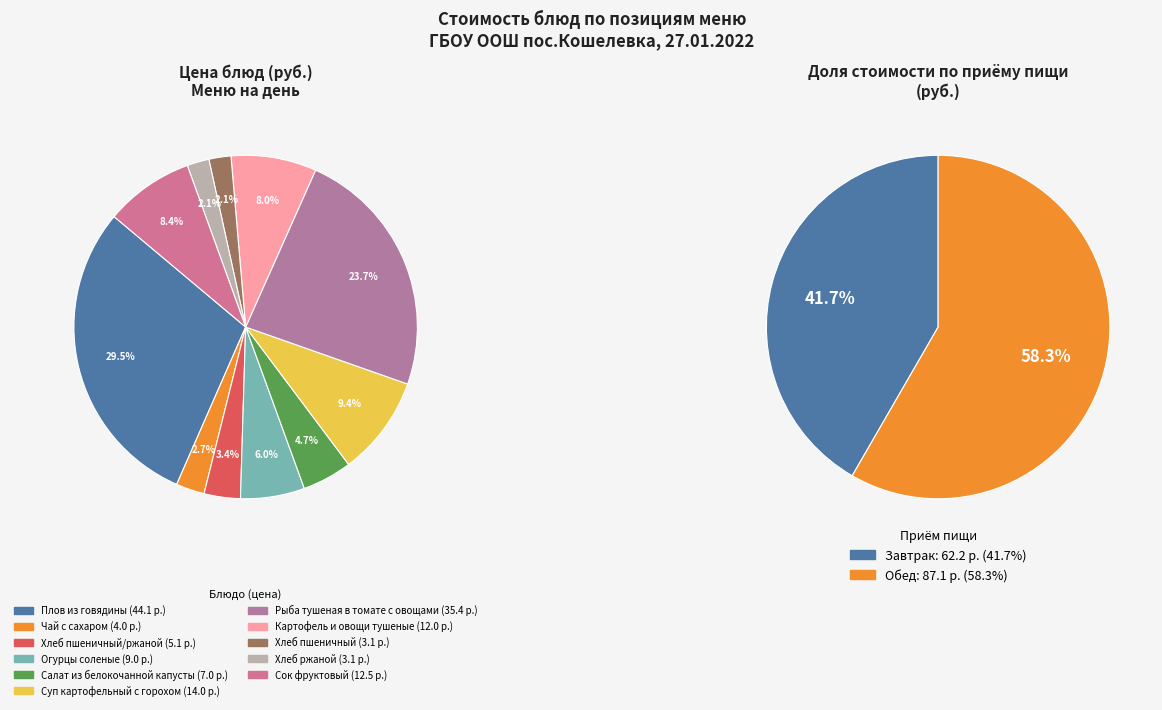

True or false: Огурцы соленые accounts for 1% of the total.

False